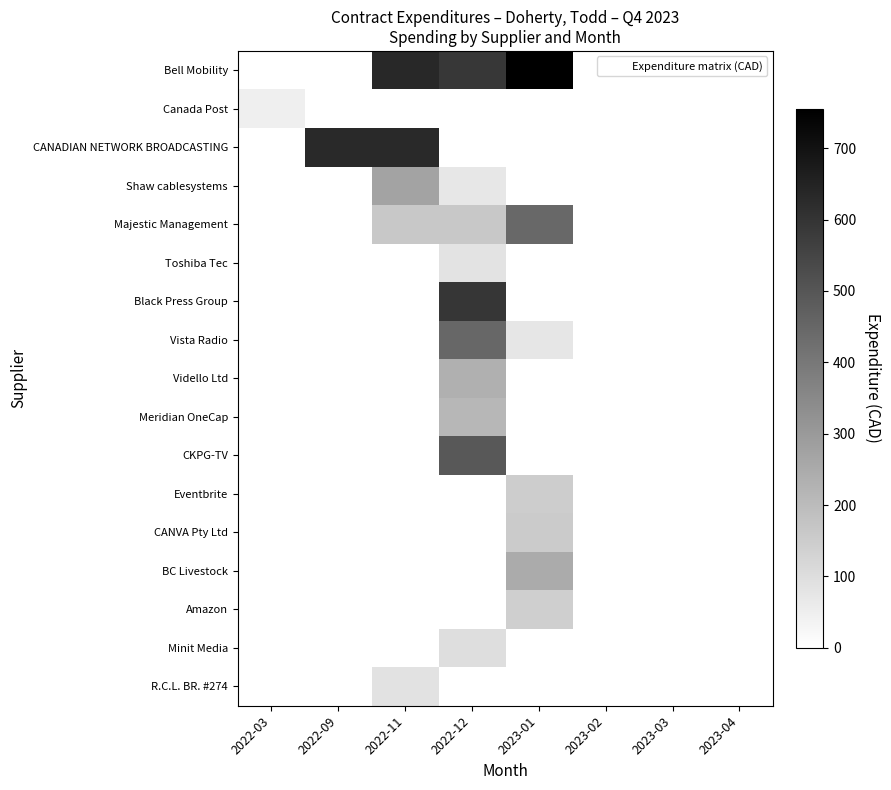

Reading left to right, extract all data points from this chart.

Bell Mobility: 2022-03=0.0	2022-09=0.0	2022-11=634.4	2022-12=592.2	2023-01=755.1	2023-02=0.0	2023-03=0.0	2023-04=0.0
Canada Post: 2022-03=50.0	2022-09=0.0	2022-11=0.0	2022-12=0.0	2023-01=0.0	2023-02=0.0	2023-03=0.0	2023-04=0.0
CANADIAN NETWORK BROADCASTING: 2022-03=0.0	2022-09=629.0	2022-11=629.0	2022-12=0.0	2023-01=0.0	2023-02=0.0	2023-03=0.0	2023-04=0.0
Shaw cablesystems: 2022-03=0.0	2022-09=0.0	2022-11=268.5	2022-12=73.2	2023-01=0.0	2023-02=0.0	2023-03=0.0	2023-04=0.0
Majestic Management: 2022-03=0.0	2022-09=0.0	2022-11=165.0	2022-12=165.0	2023-01=446.2	2023-02=0.0	2023-03=0.0	2023-04=0.0
Toshiba Tec: 2022-03=0.0	2022-09=0.0	2022-11=0.0	2022-12=84.8	2023-01=0.0	2023-02=0.0	2023-03=0.0	2023-04=0.0
Black Press Group: 2022-03=0.0	2022-09=0.0	2022-11=0.0	2022-12=593.7	2023-01=0.0	2023-02=0.0	2023-03=0.0	2023-04=0.0
Vista Radio: 2022-03=0.0	2022-09=0.0	2022-11=0.0	2022-12=450.0	2023-01=75.0	2023-02=0.0	2023-03=0.0	2023-04=0.0
Vidello Ltd: 2022-03=0.0	2022-09=0.0	2022-11=0.0	2022-12=233.9	2023-01=0.0	2023-02=0.0	2023-03=0.0	2023-04=0.0
Meridian OneCap: 2022-03=0.0	2022-09=0.0	2022-11=0.0	2022-12=214.8	2023-01=0.0	2023-02=0.0	2023-03=0.0	2023-04=0.0
CKPG-TV: 2022-03=0.0	2022-09=0.0	2022-11=0.0	2022-12=495.0	2023-01=0.0	2023-02=0.0	2023-03=0.0	2023-04=0.0
Eventbrite: 2022-03=0.0	2022-09=0.0	2022-11=0.0	2022-12=0.0	2023-01=150.0	2023-02=0.0	2023-03=0.0	2023-04=0.0
CANVA Pty Ltd: 2022-03=0.0	2022-09=0.0	2022-11=0.0	2022-12=0.0	2023-01=155.9	2023-02=0.0	2023-03=0.0	2023-04=0.0
BC Livestock: 2022-03=0.0	2022-09=0.0	2022-11=0.0	2022-12=0.0	2023-01=250.0	2023-02=0.0	2023-03=0.0	2023-04=0.0
Amazon: 2022-03=0.0	2022-09=0.0	2022-11=0.0	2022-12=0.0	2023-01=143.0	2023-02=0.0	2023-03=0.0	2023-04=0.0
Minit Media: 2022-03=0.0	2022-09=0.0	2022-11=0.0	2022-12=100.0	2023-01=0.0	2023-02=0.0	2023-03=0.0	2023-04=0.0
R.C.L. BR. #274: 2022-03=0.0	2022-09=0.0	2022-11=87.0	2022-12=0.0	2023-01=0.0	2023-02=0.0	2023-03=0.0	2023-04=0.0